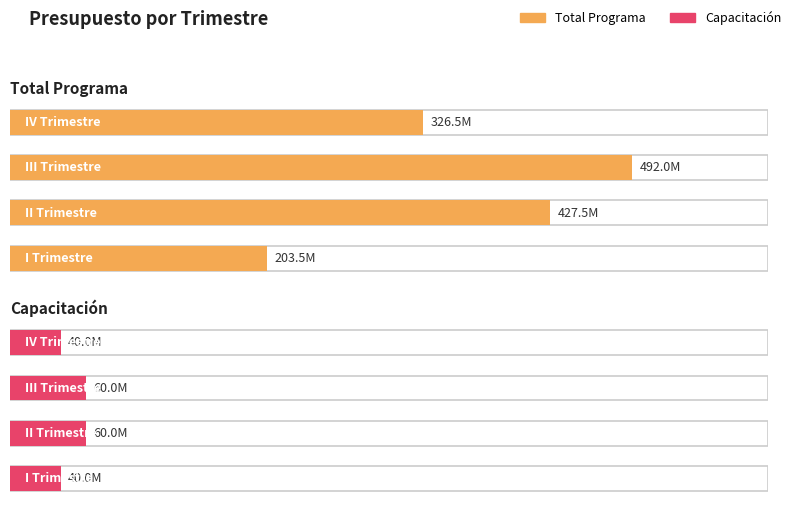

What are all the series names shown in the legend?

Total Programa, Capacitación